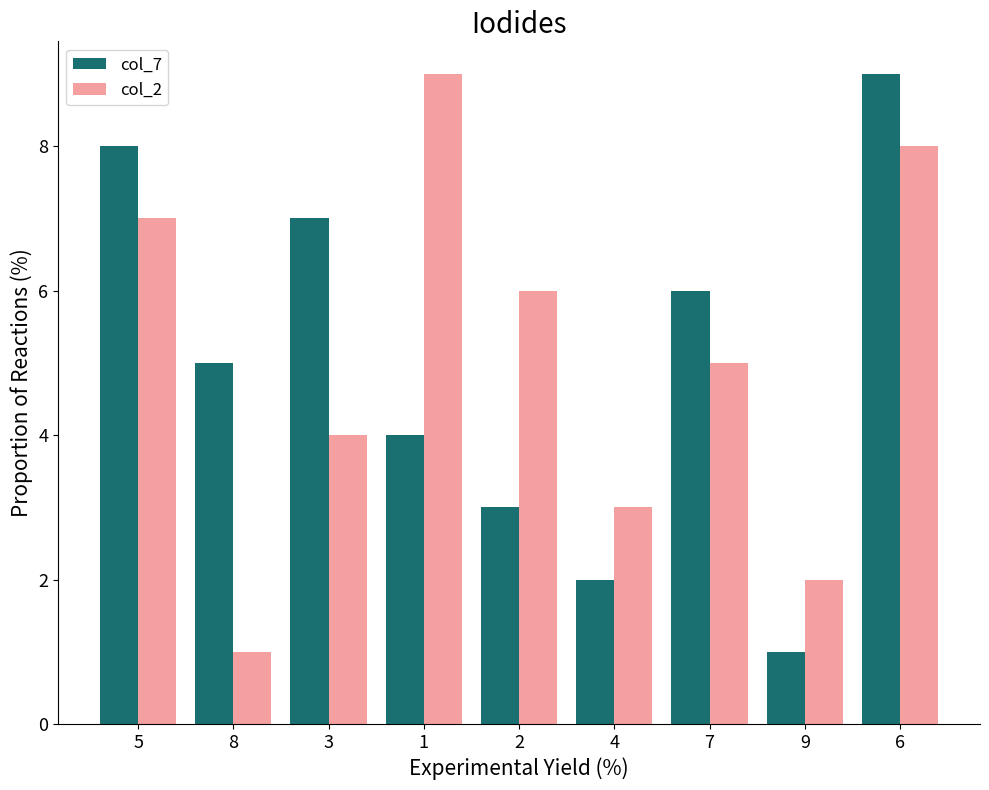

Which series changed the most between 5 and 1?

col_7